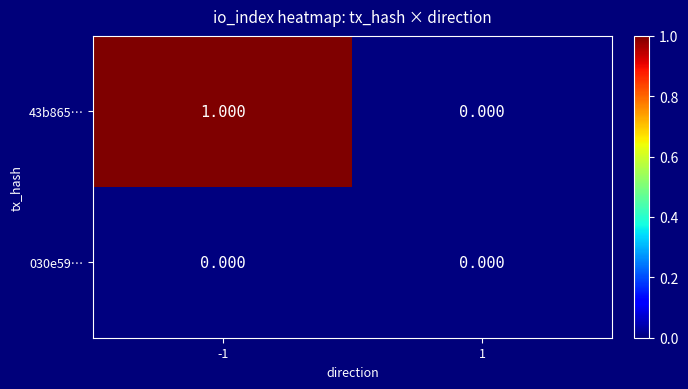

Is the value of 030e59… at 1 greater than the value of 43b865… at -1?

No